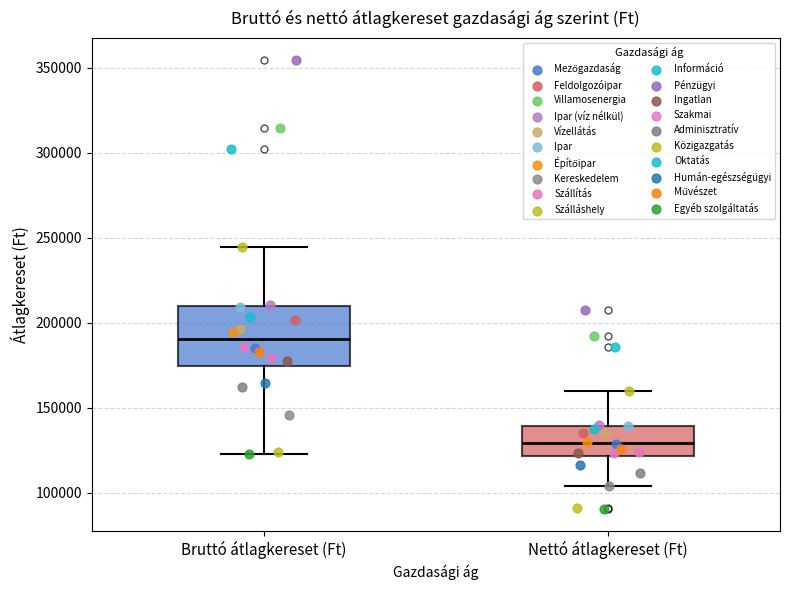

Where is the upper edge of the box for Nettó átlagkereset (Ft) on the y-axis? The values are not printed on the chart, so give them approximately, as read against the axis.

140000